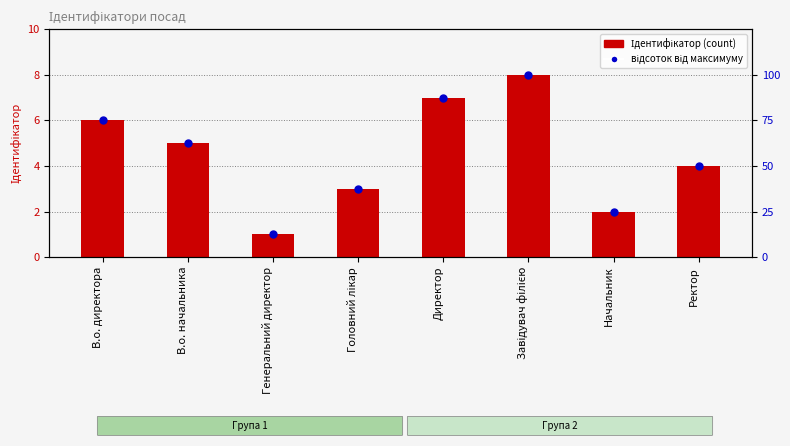

Which series has the largest total across all categories?

відсоток від максимуму